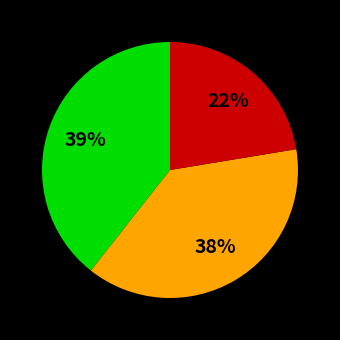

To the nearest percent, what is the average slice percentage?

33%